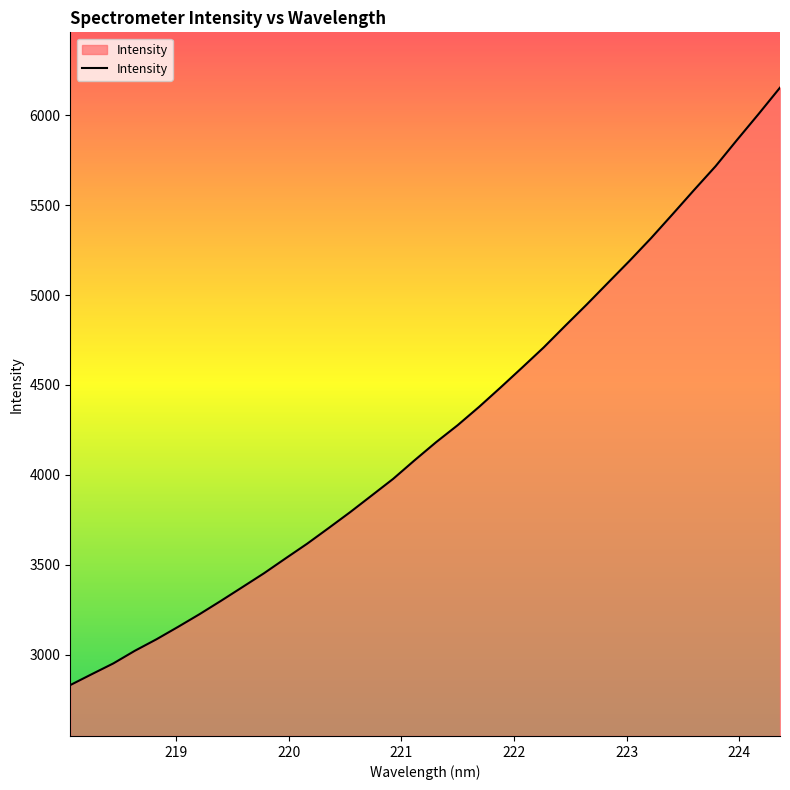

What is the minimum value shown in the chart?

2830.8